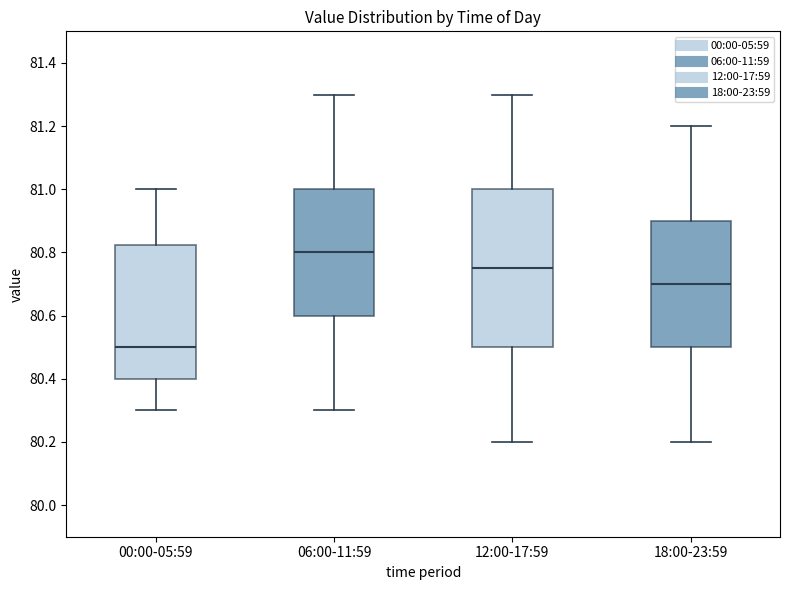

Which box has the highest median line?

06:00-11:59